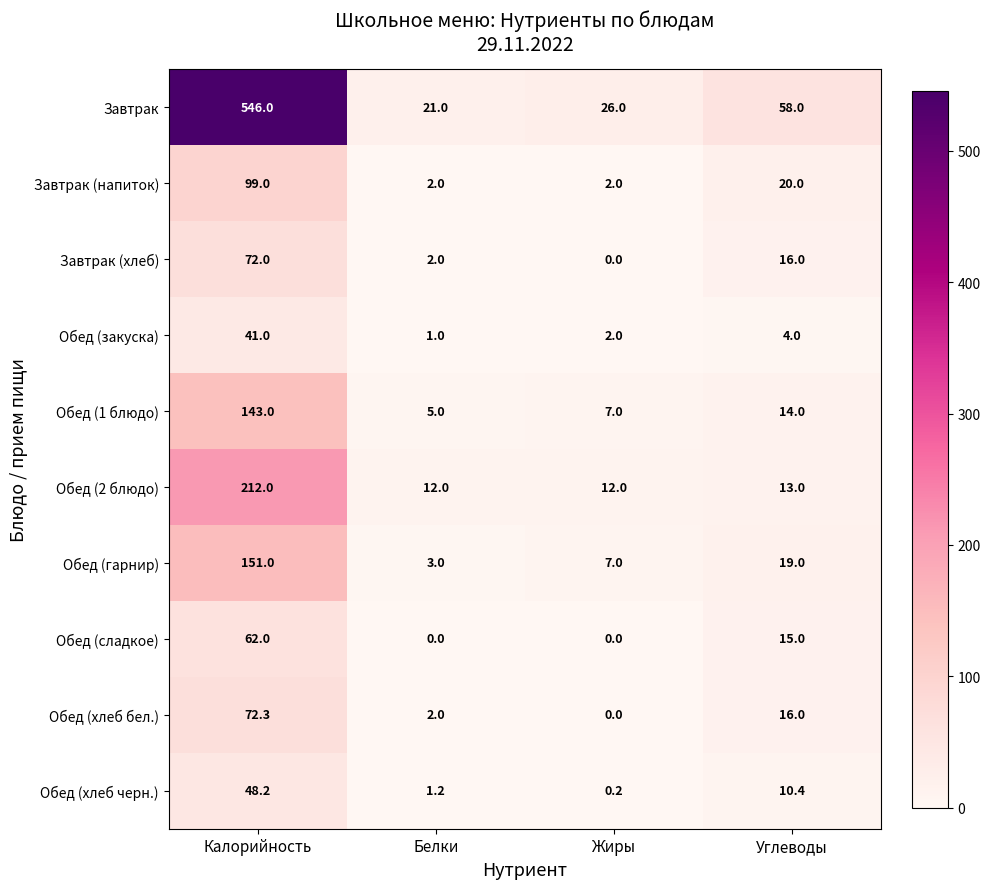

Where is Завтрак (хлеб) nearest to the value 36?

Углеводы